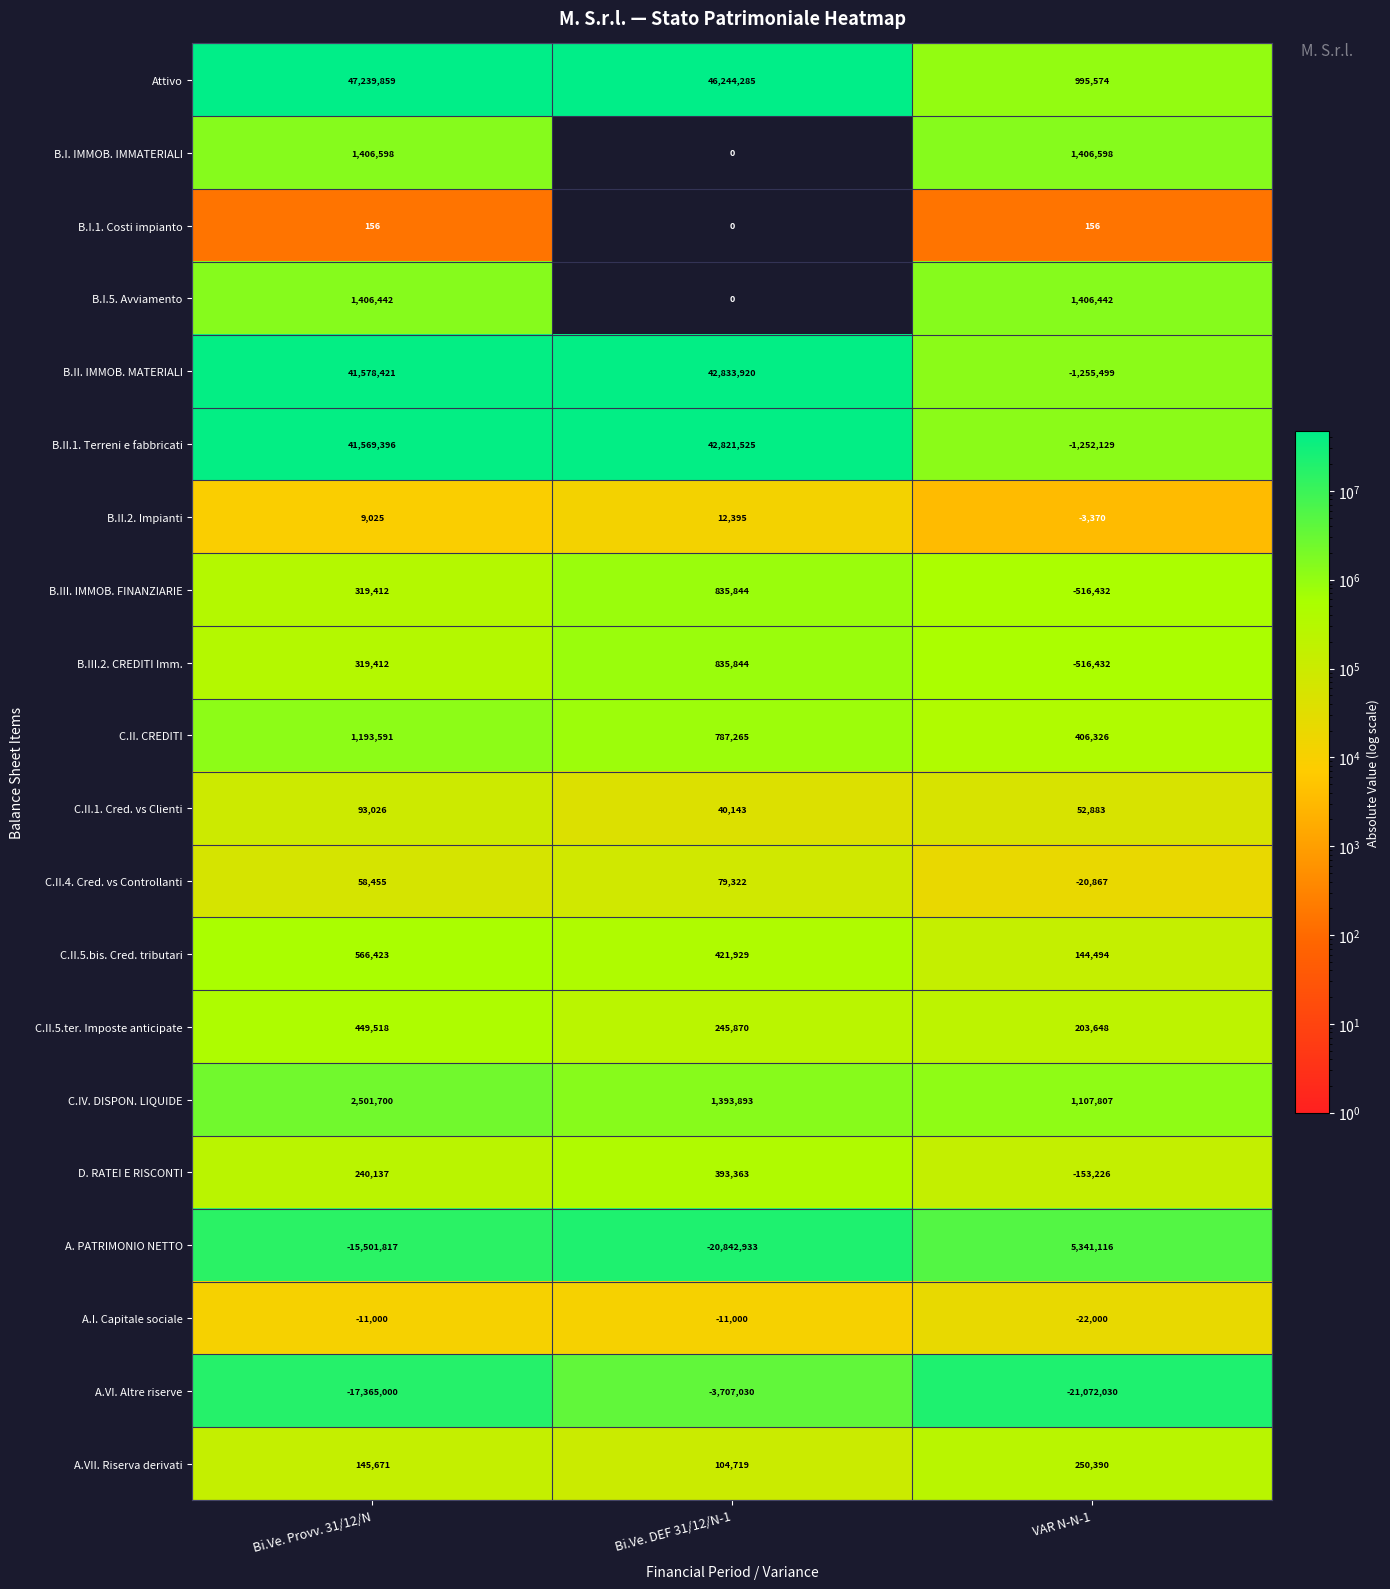

At which category is the sum across all series the highest?

Bi.Ve. DEF 31/12/N-1